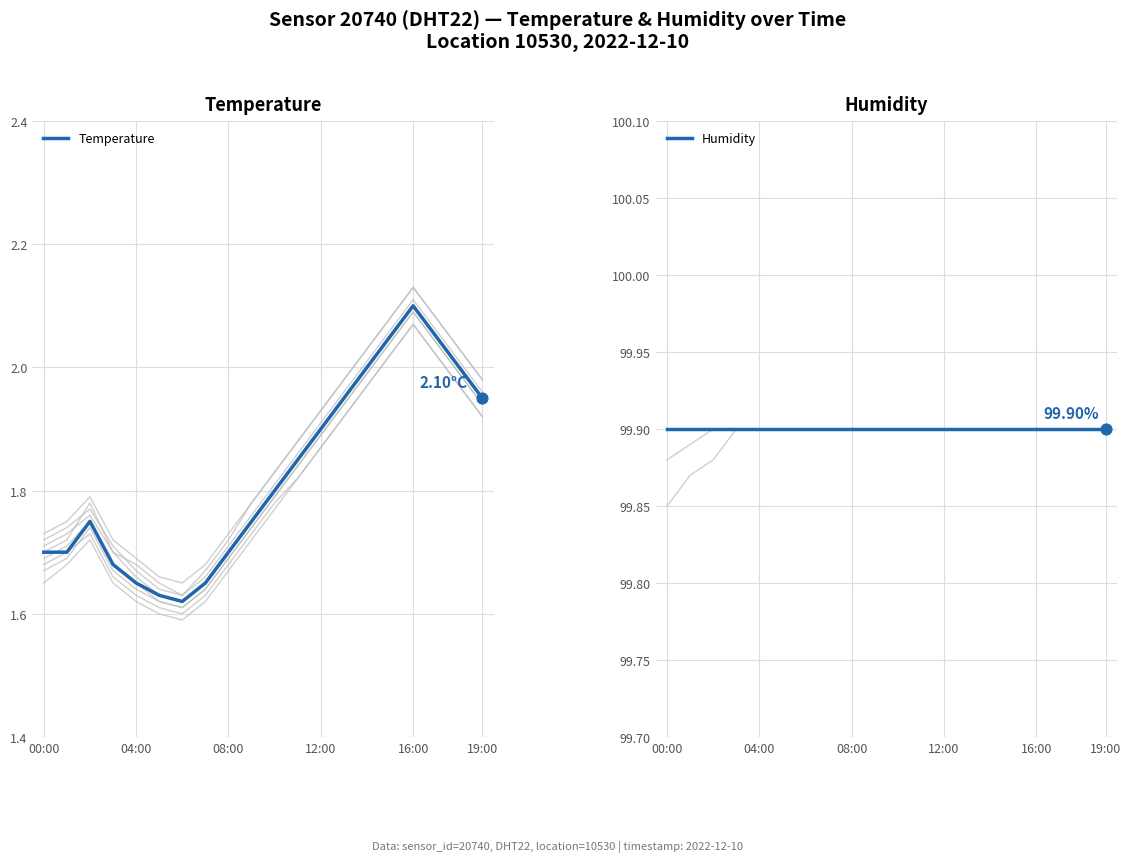

What is the total value across all series at 16:00?

102.0